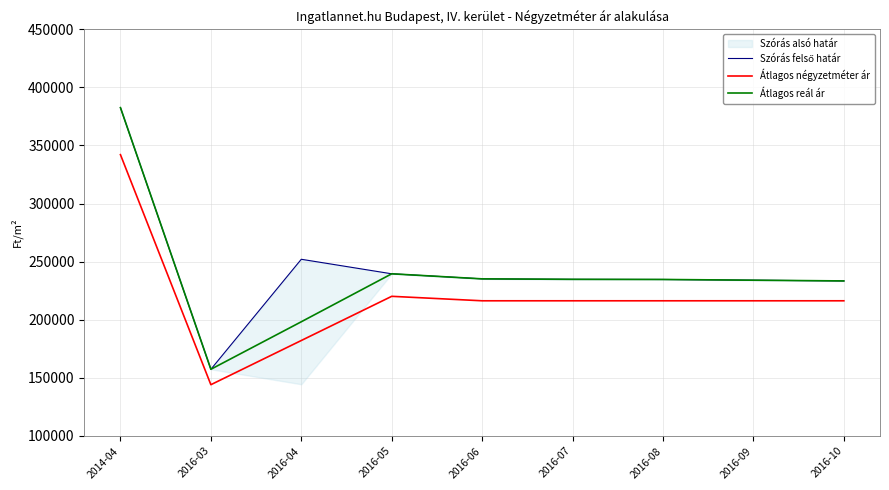

What is the difference between the highest and lowest values at 2016-05?

19383